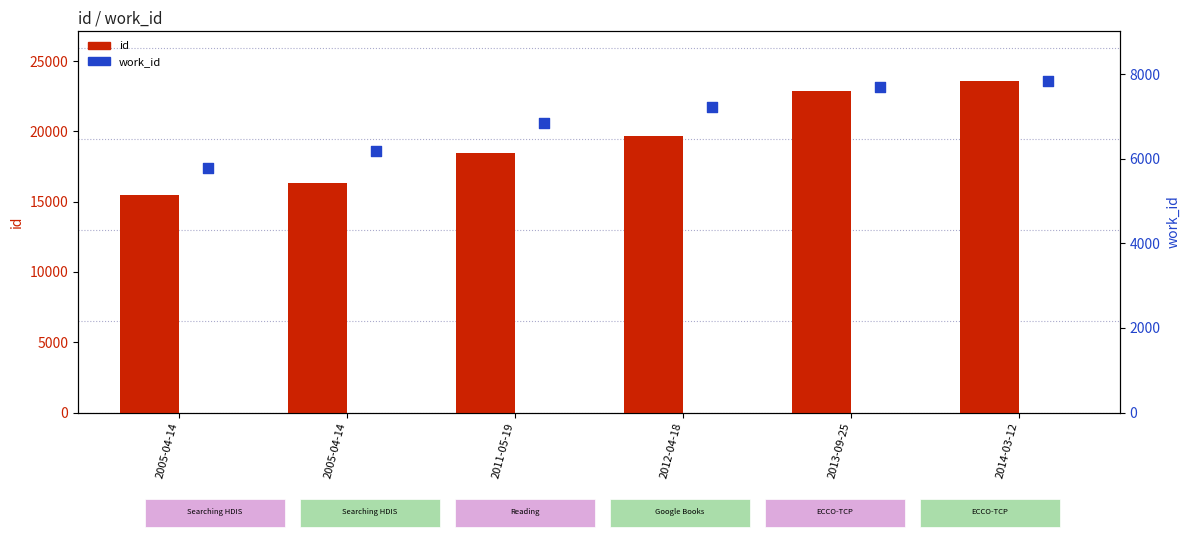

Which series has the largest total across all categories?

id